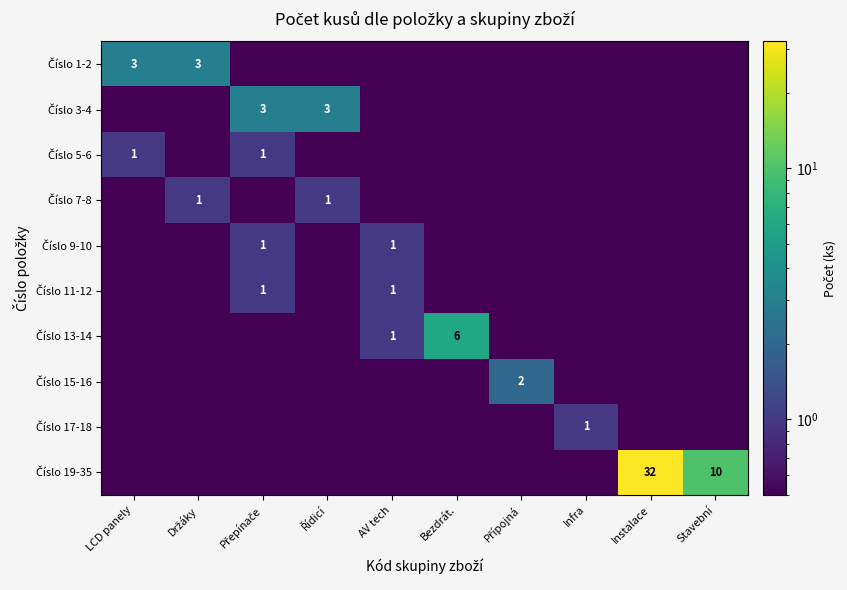

Count the number of categories in the chart.

10